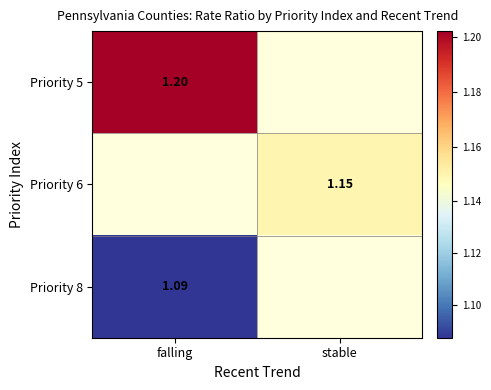

At which category does the chart reach its peak across all series?

falling